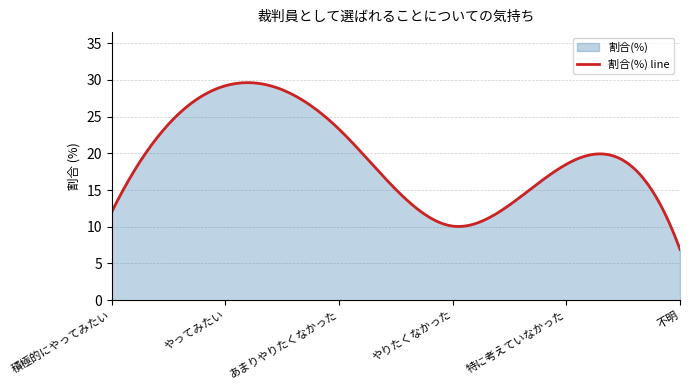

The value at あまりやりたくなかった is 6.0. True or false?

False